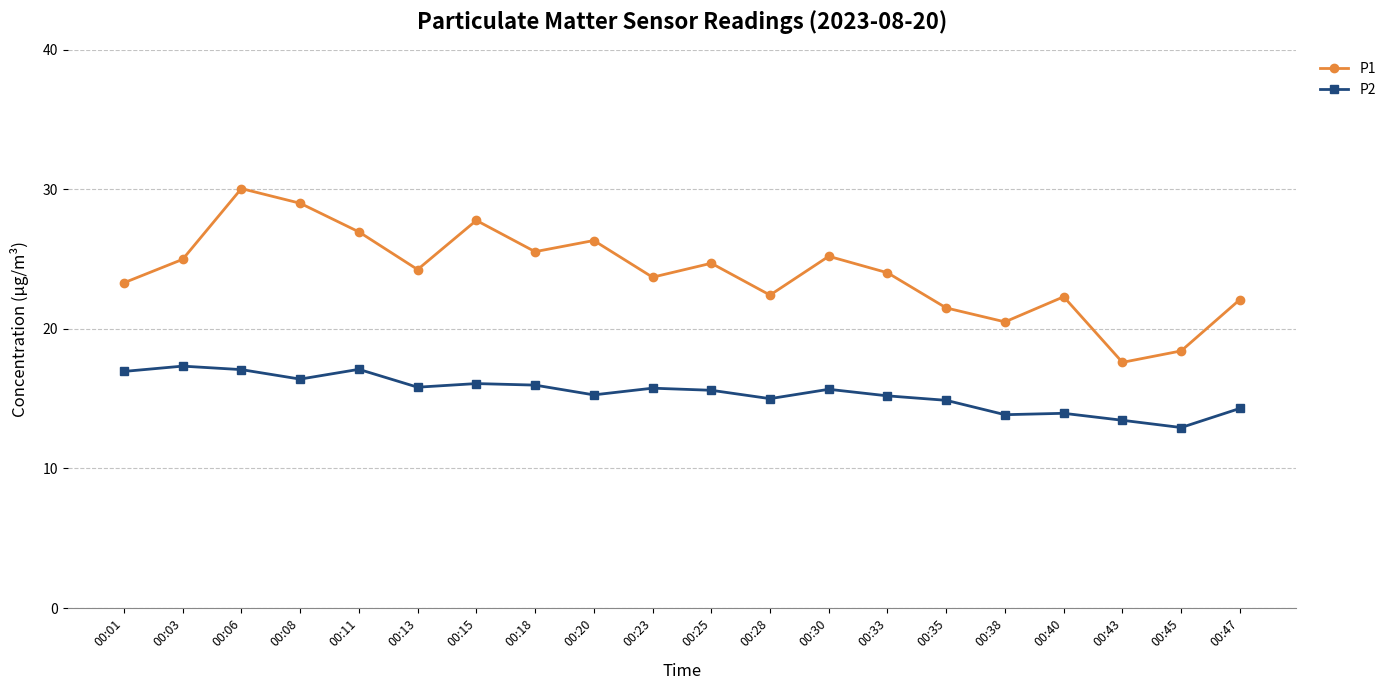

Is the value of P2 at 00:25 greater than the value of P1 at 00:20?

No